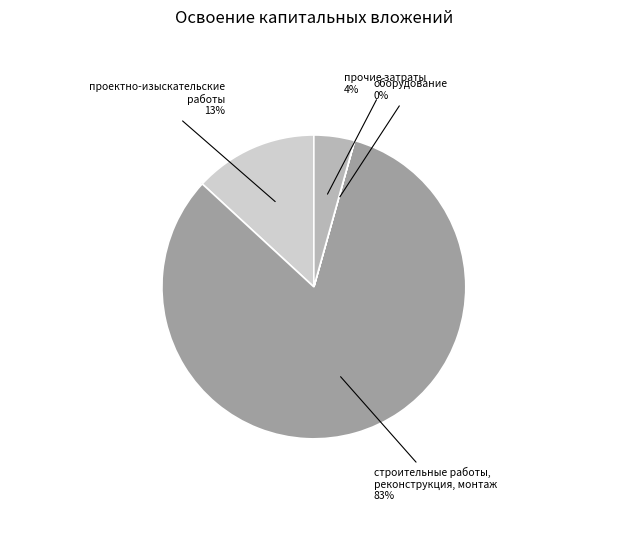

Is строительные работы, реконструкция, монтаж the majority of the pie?

Yes